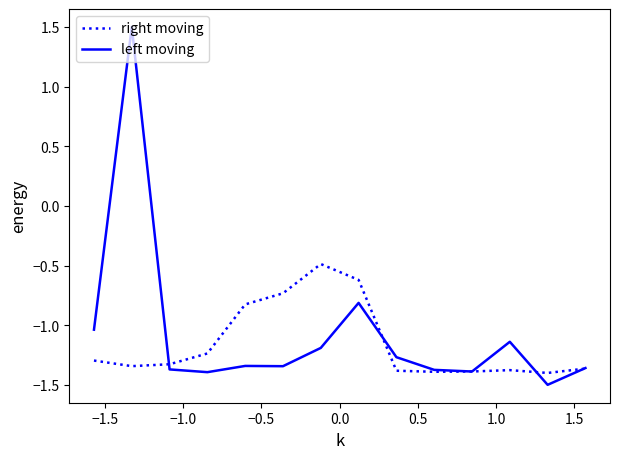

List the series in order of their peak value, highest first.

left moving, right moving